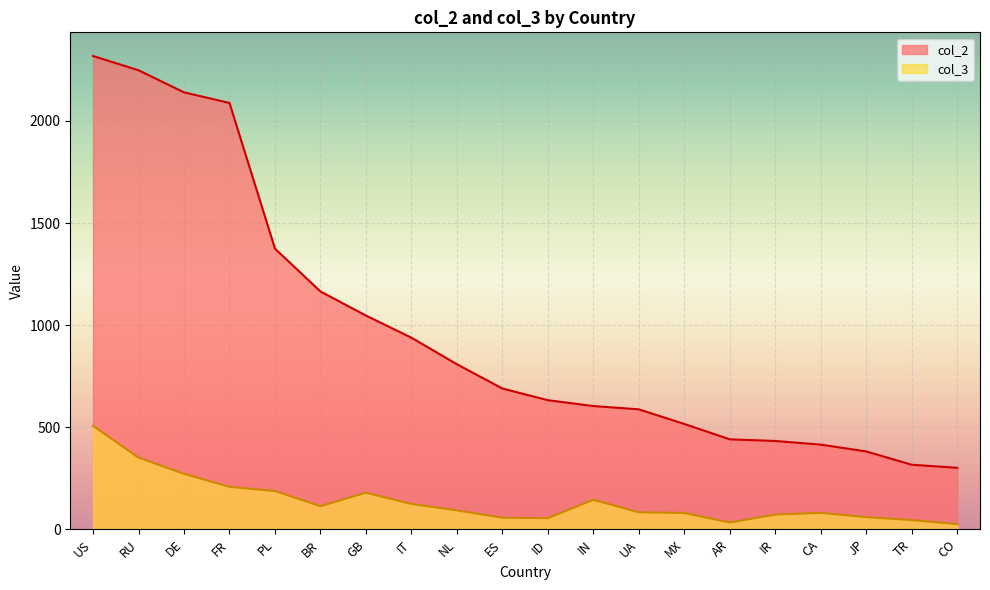

What value does the col_2 series have at DE?

2139.8